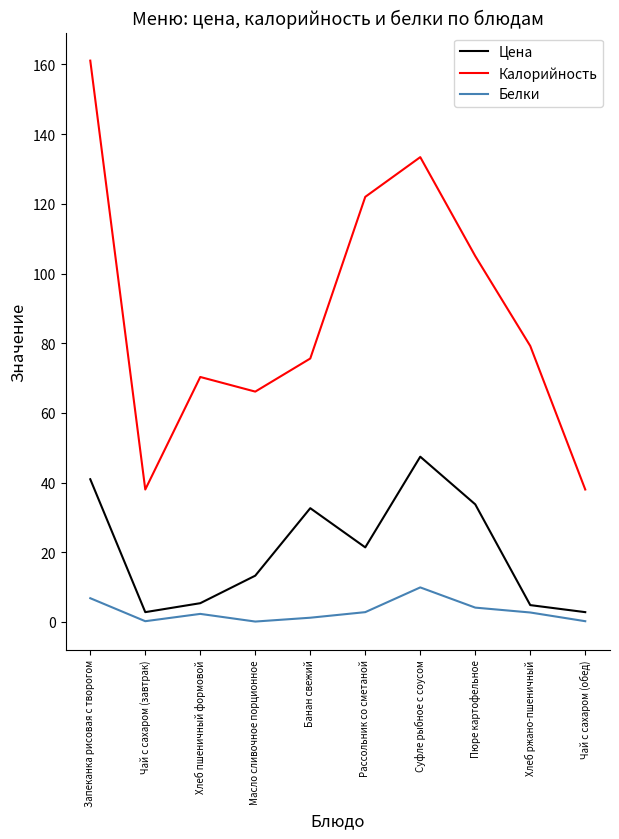

True or false: Цена has more than 0 interior local peaks.

True